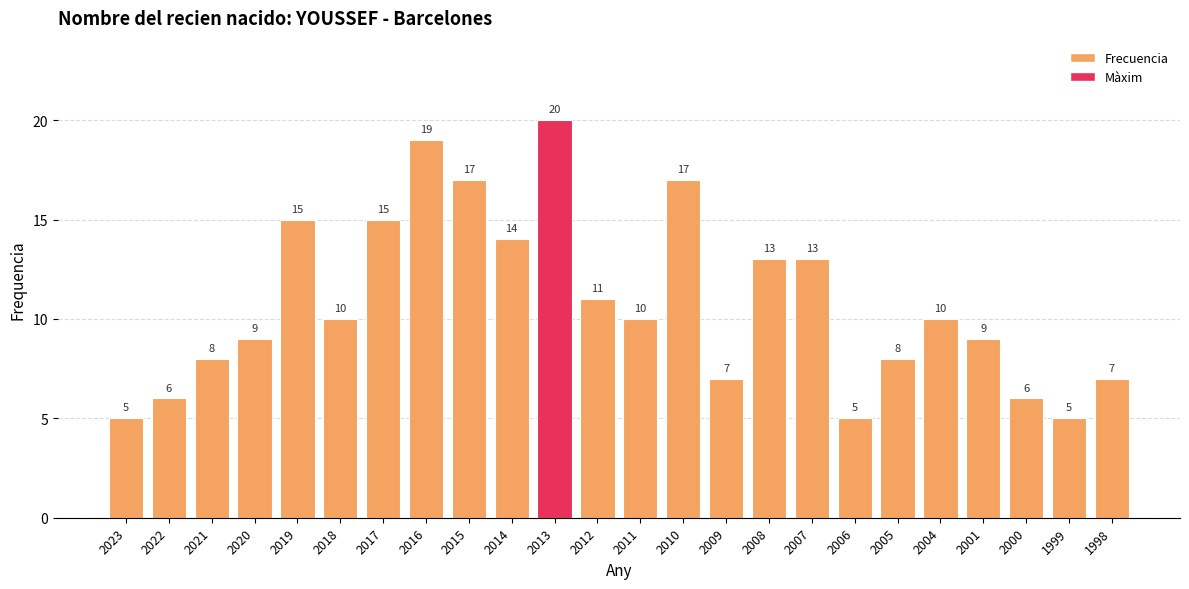

Count the number of categories in the chart.

24